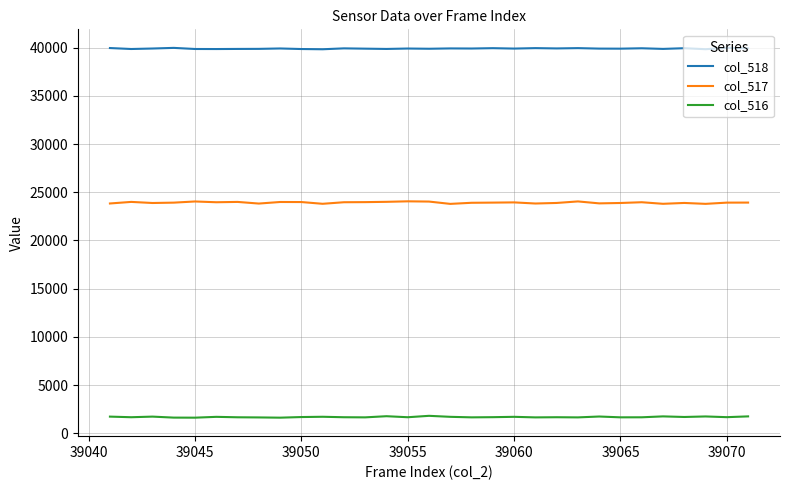

True or false: col_518 and col_517 cross at least once.

False